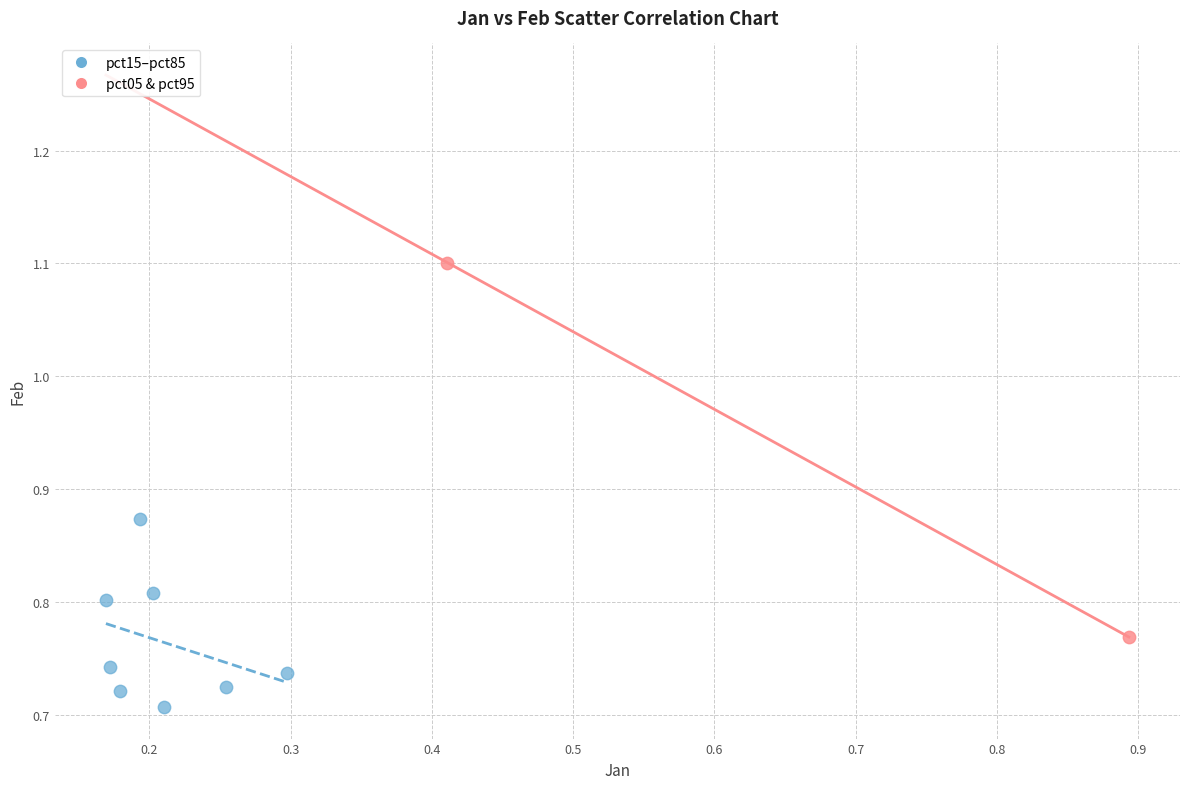

What are all the series names shown in the legend?

pct15–pct85, pct05 & pct95